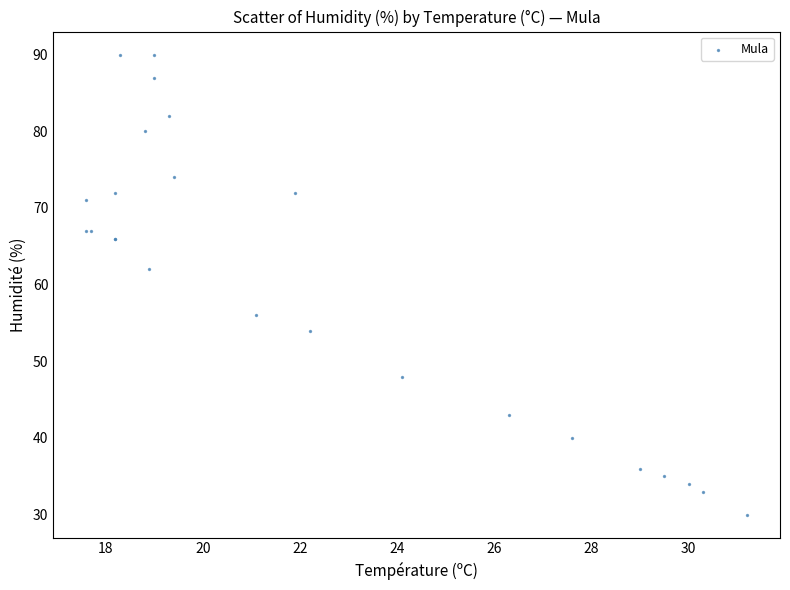

What Y value in the scatter plot is closest to 60?

62